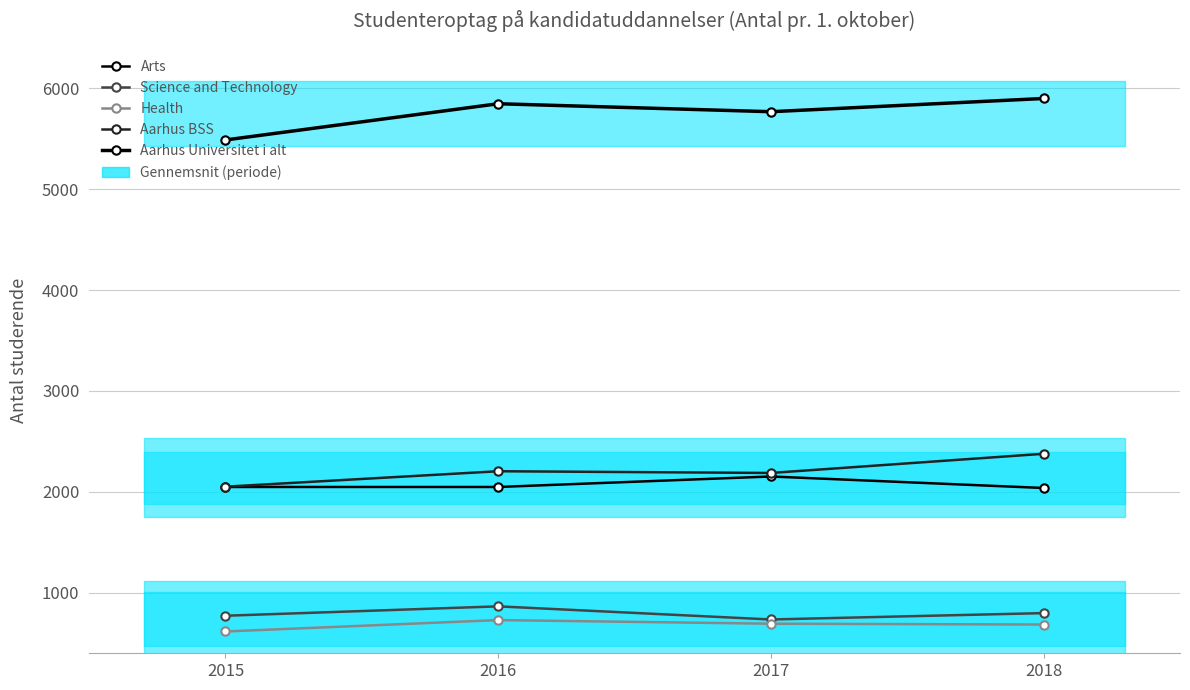

How many categories are shown in the chart?

4